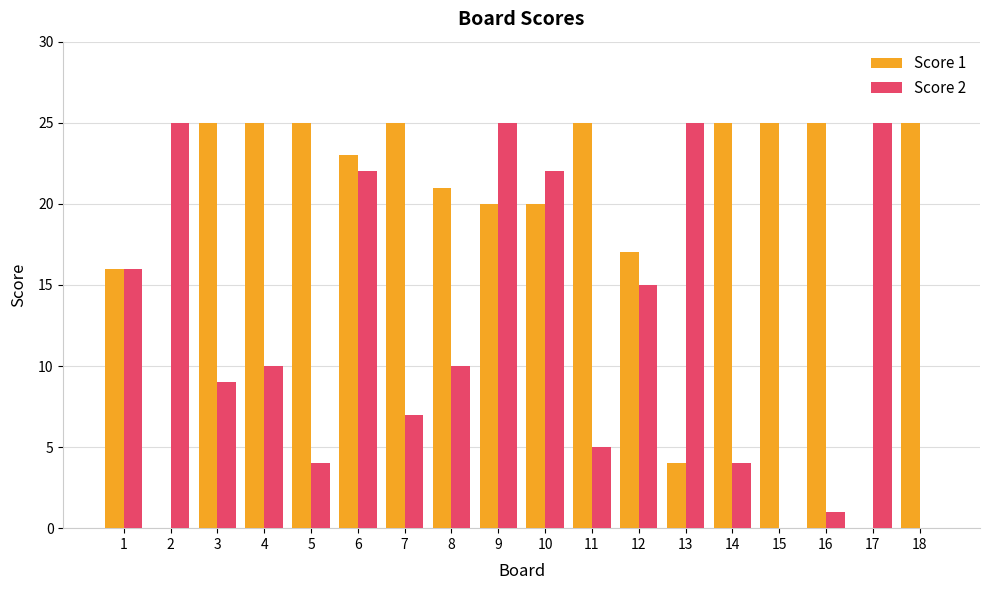

Is it true that Score 2 equals 5 at 3?

False